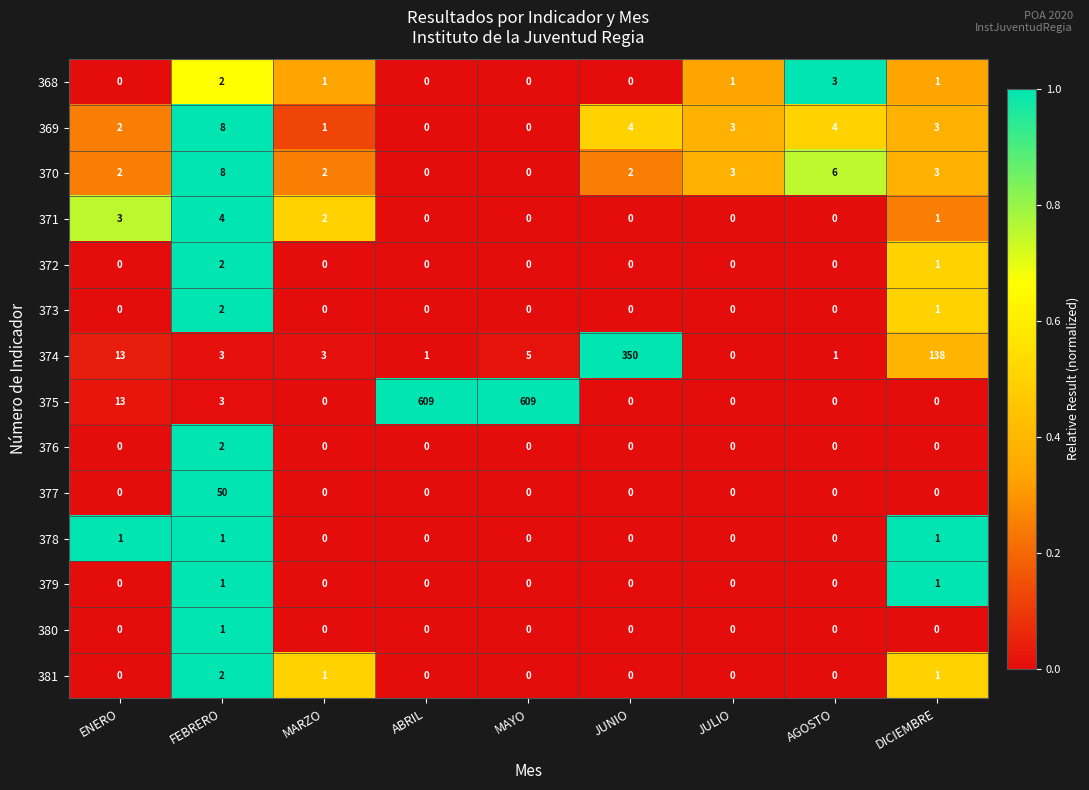

At which category is the sum across all series the highest?

MAYO